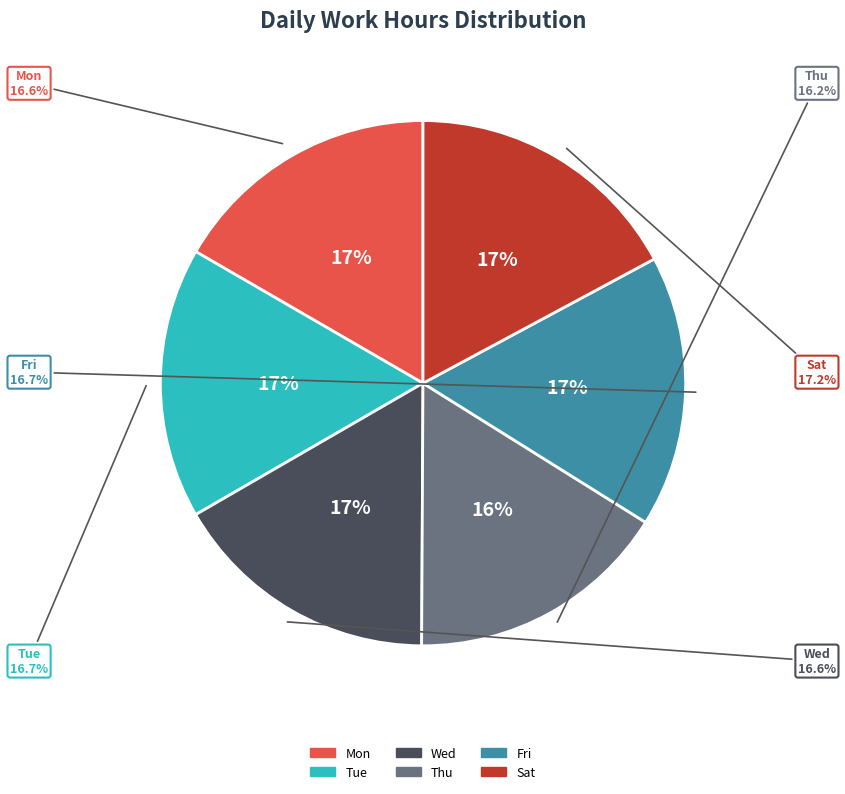

Rank the categories by value from highest to lowest.

Sat, Fri, Tue, Mon, Wed, Thu